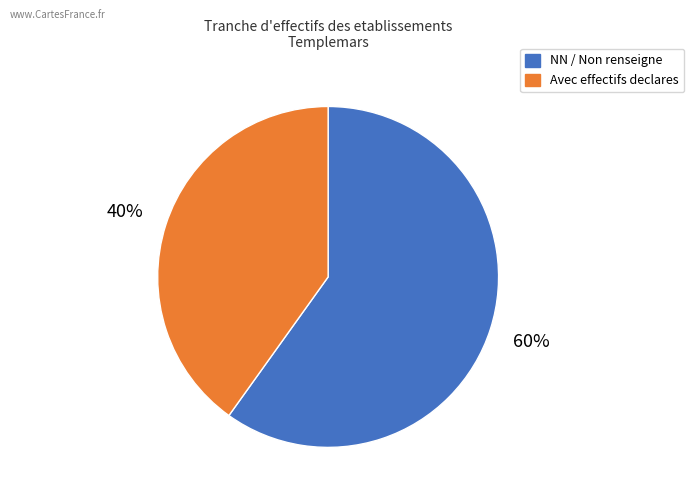

Is it true that NN / Non renseigne is 50% of the pie?

False